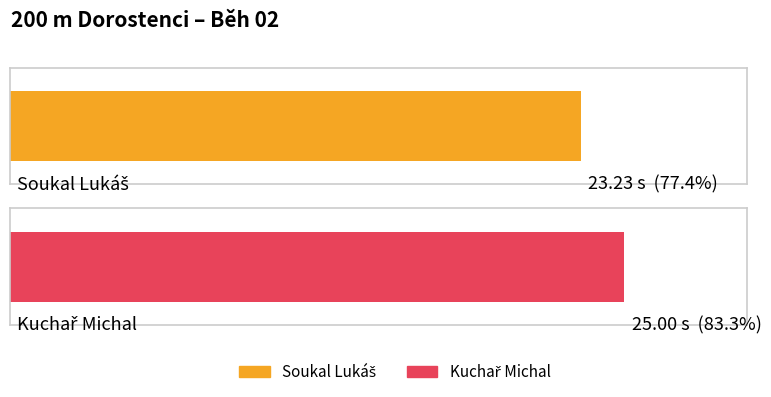

What is the sum of the values at Kuchař Michal and Soukal Lukáš?

48.2